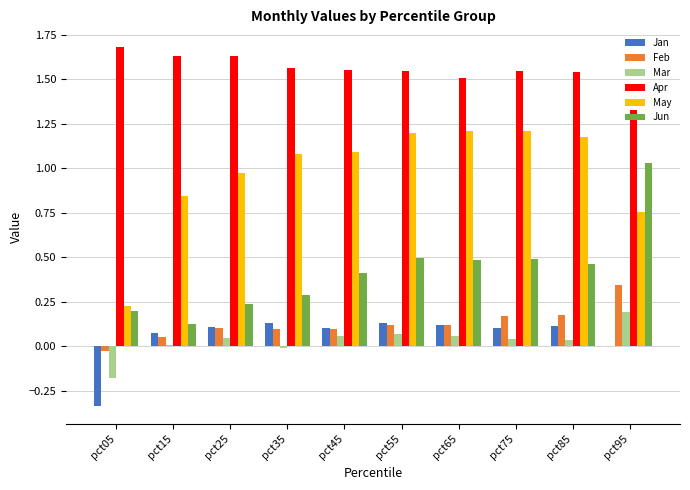

Between pct65 and pct95, which series saw the biggest shift?

Jun